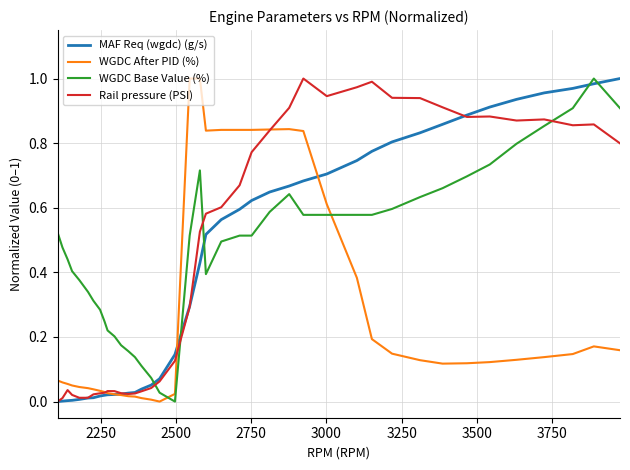

How many times do WGDC Base Value (%) and WGDC After PID (%) cross each other?

2